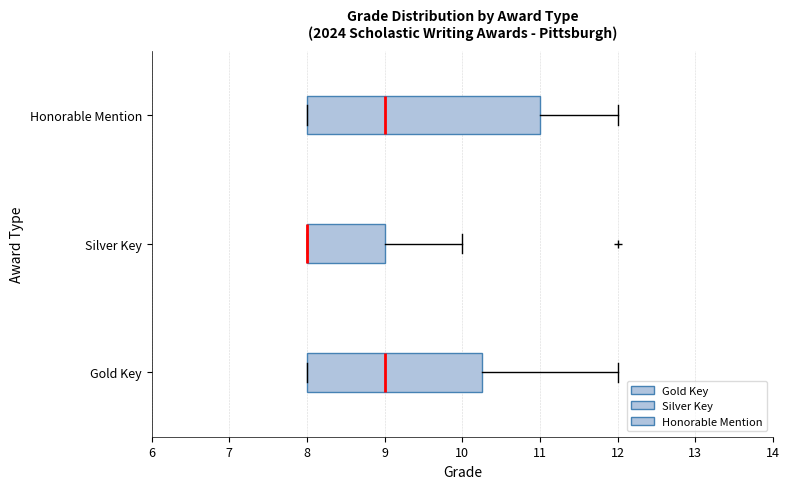

Comparing the boxes themselves (not the whiskers), which one is the widest?

Honorable Mention